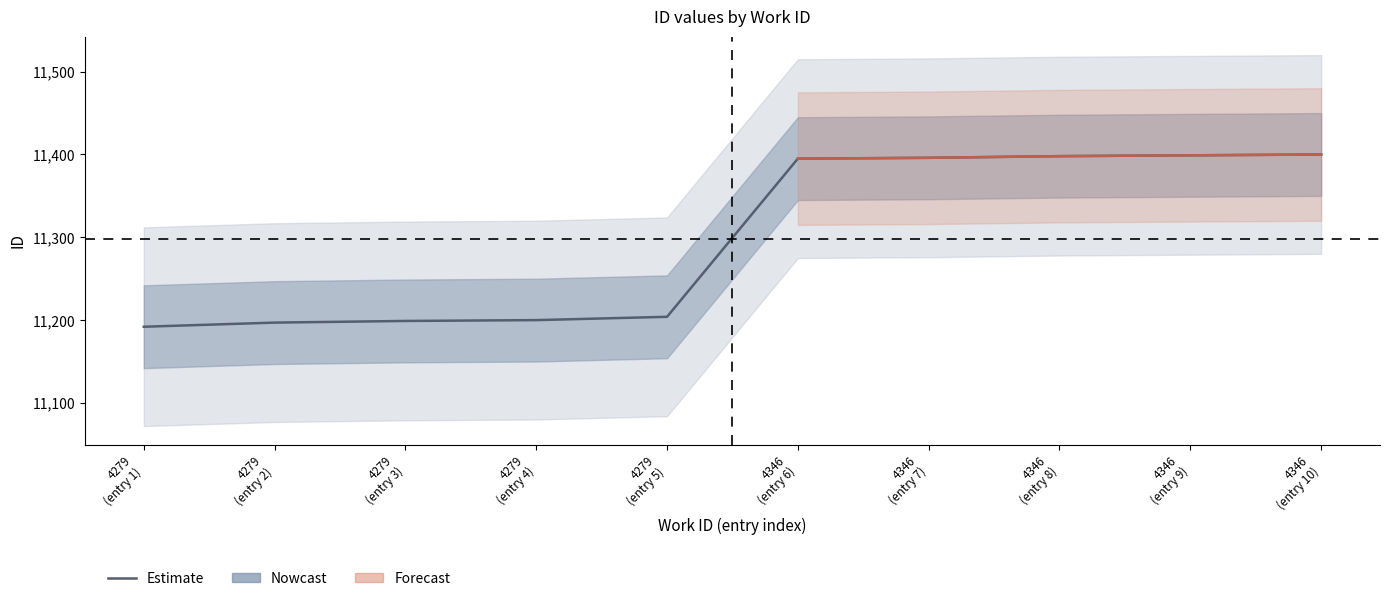

How many data points does each series have?

10